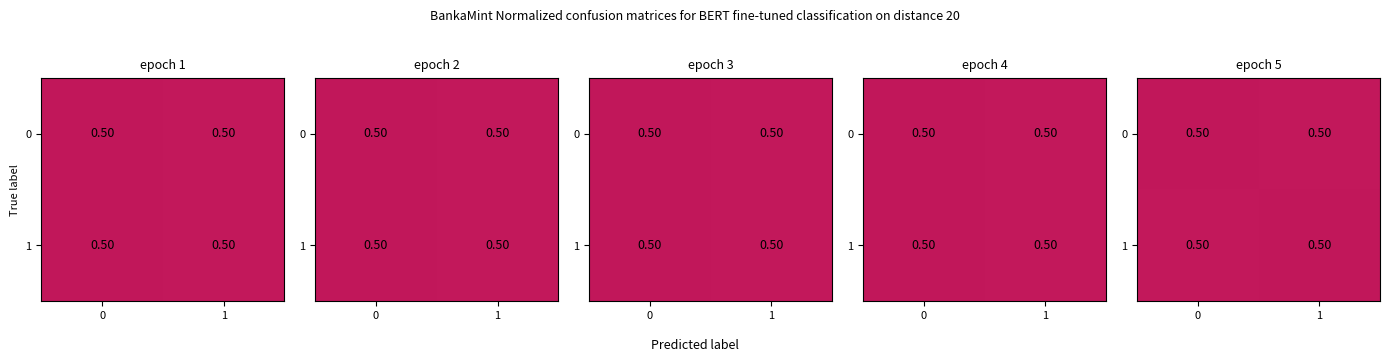

At how many categories does at least one series exceed 0?

2